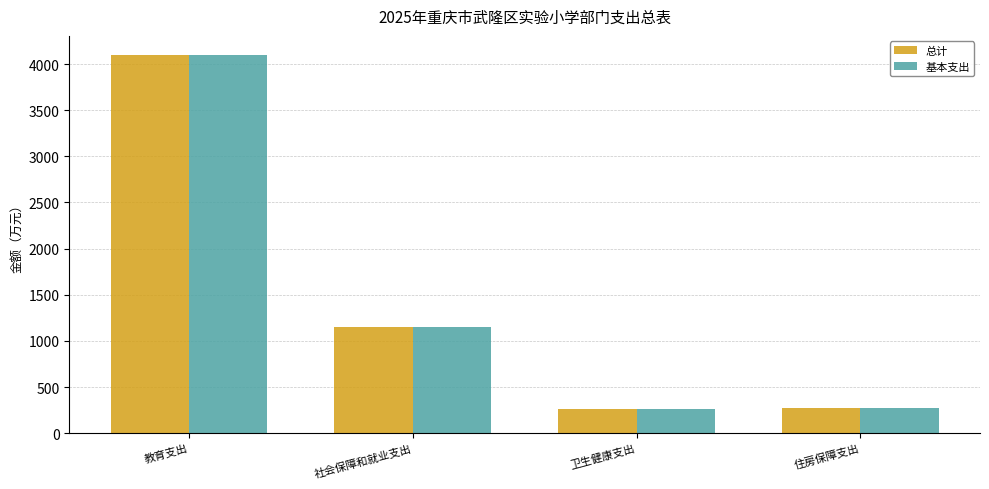

Is the value of 基本支出 at 教育支出 greater than the value of 总计 at 卫生健康支出?

Yes